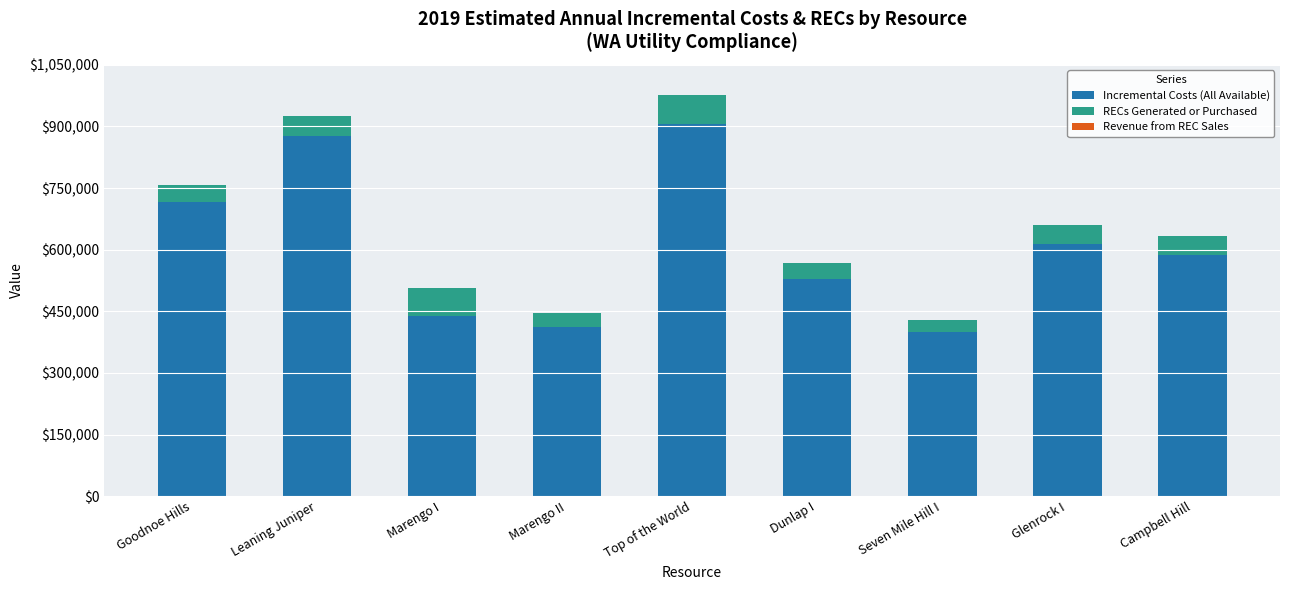

How many values in the Incremental Costs (All Available) series exceed 587903?

5